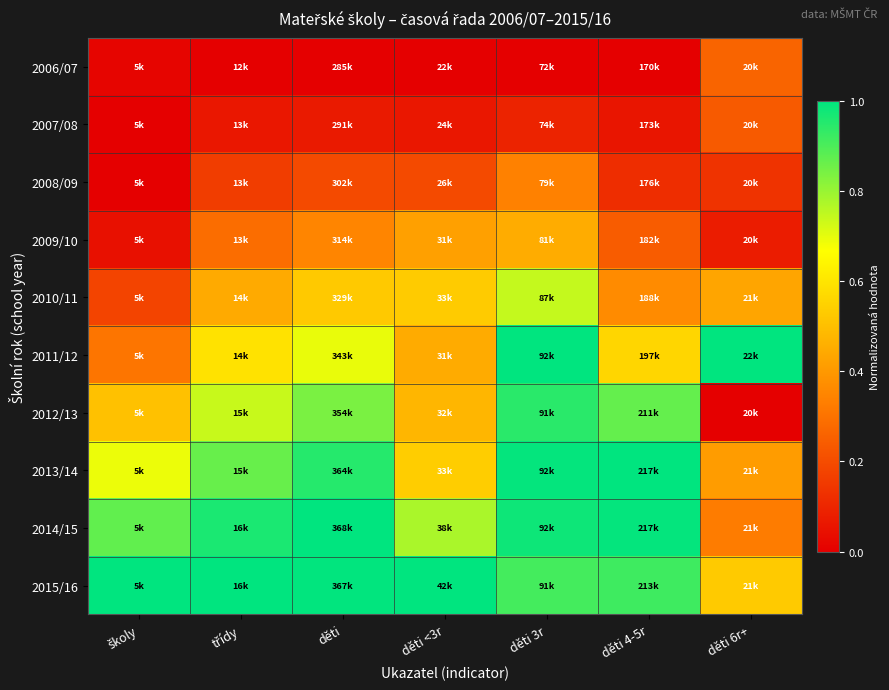

How many distinct data groups are displayed?

10